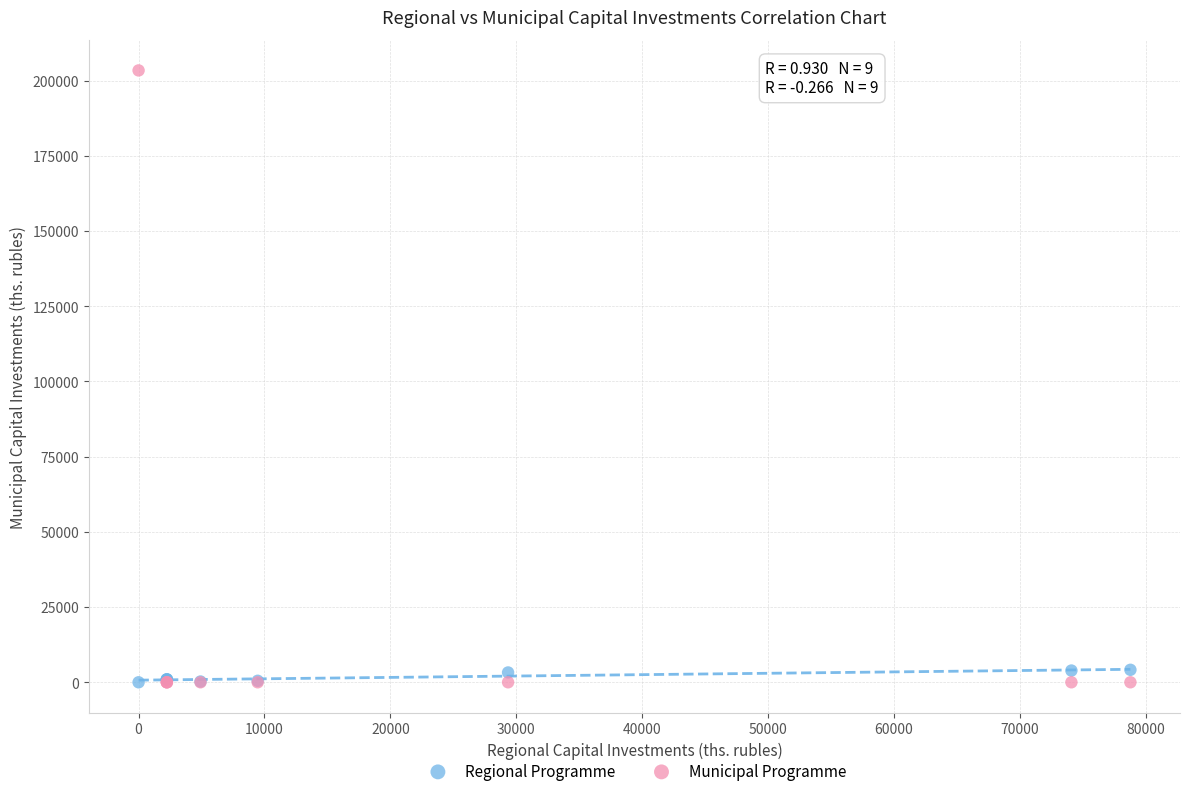

What is the X range (max minus min) for the scatter plot?

78776.3